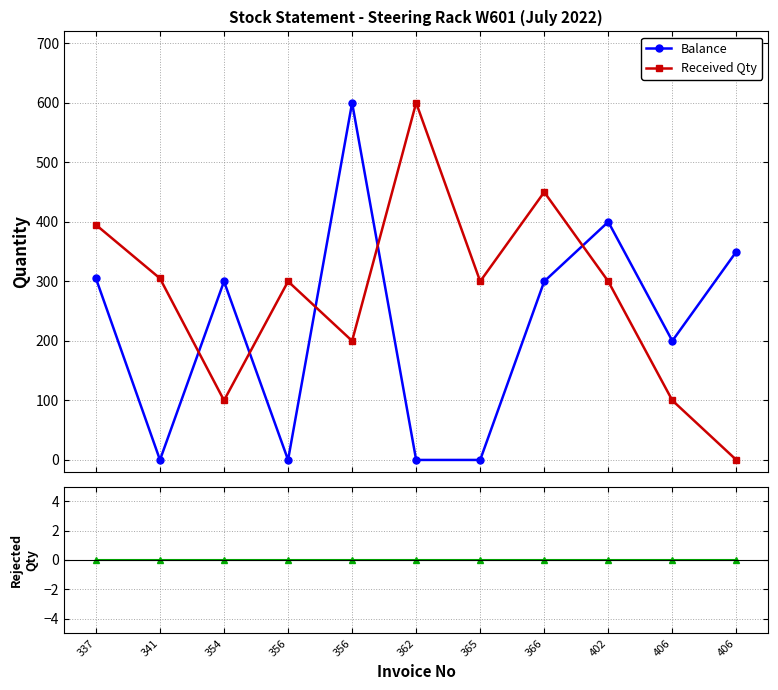

Reading left to right, transcribe all the data shown in this chart.

Balance: 305	0	300	0	600	0	0	300	400	200	350
Received Qty: 395	305	100	300	200	600	300	450	300	100	0
Rejected Qty: 0	0	0	0	0	0	0	0	0	0	0